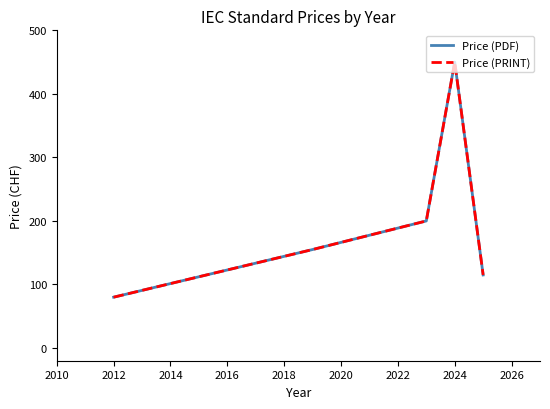

Rank the series by their maximum value, from highest to lowest.

Price (PDF), Price (PRINT)